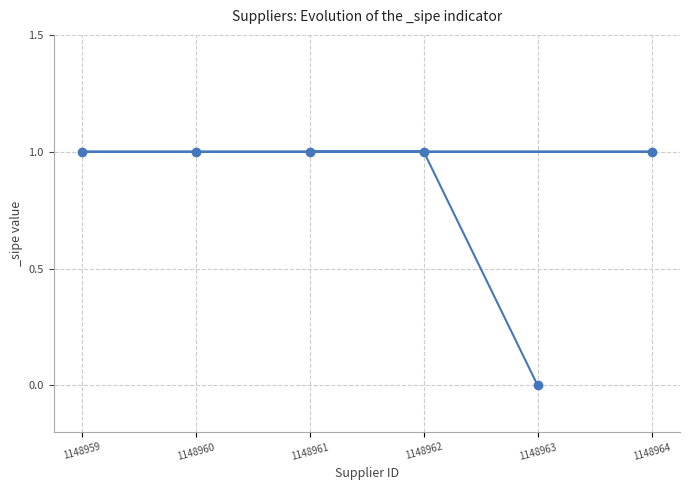

What is the sum of the values at 1148959 and 1148963?

1